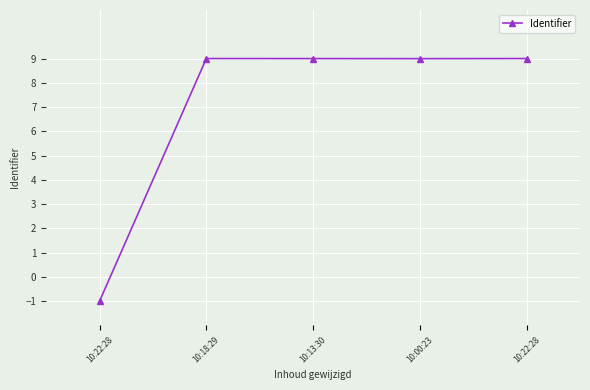

Which category has the lowest value across all series?

10:22:28